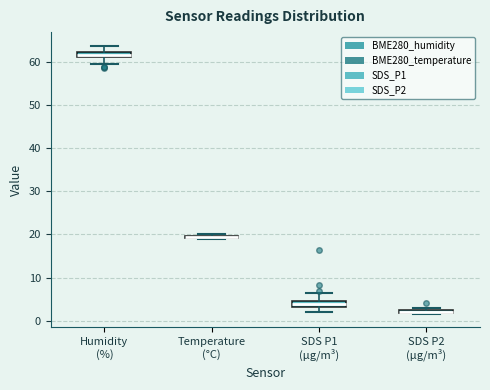

Where is the upper edge of the box for Temperature (°C) on the y-axis? The values are not printed on the chart, so give them approximately, as read against the axis.

20